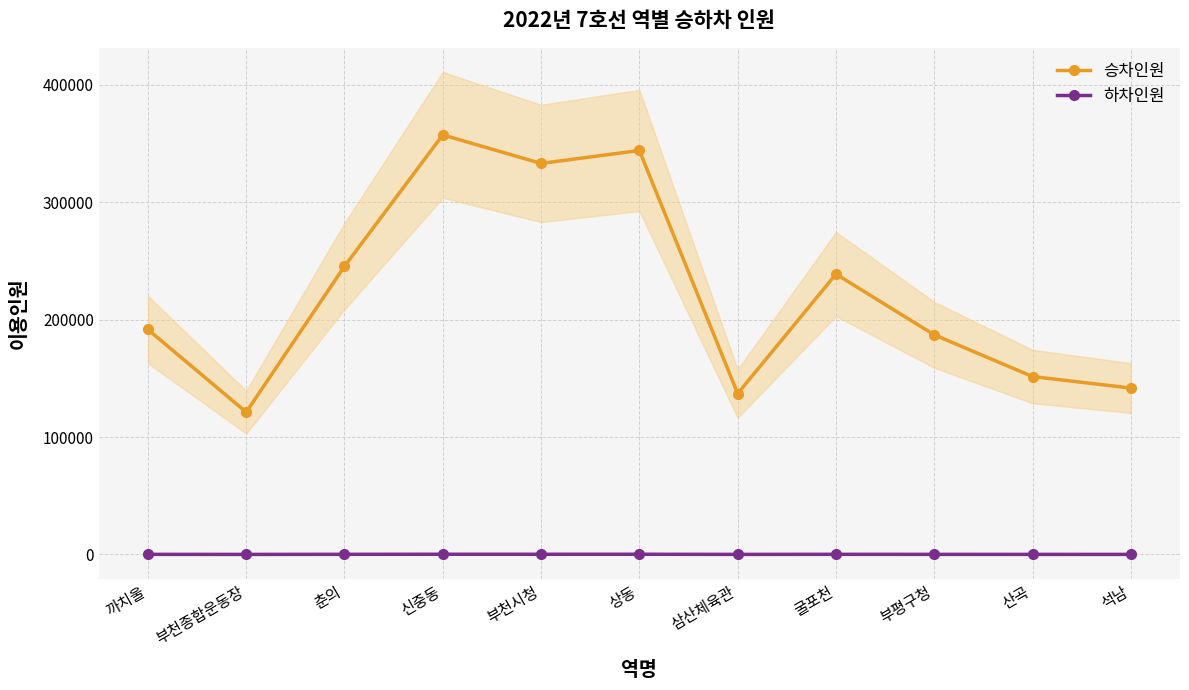

At which label is 하차인원 closest to 115?

춘의